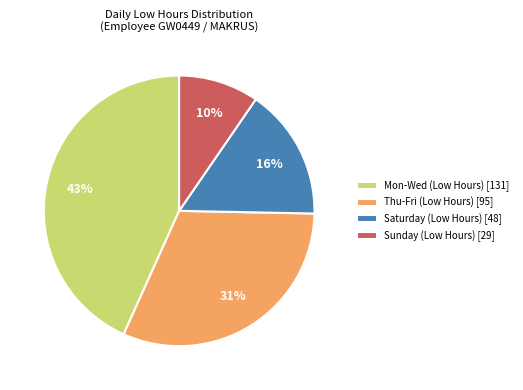

True or false: Sunday (Low Hours) [29] accounts for 15% of the total.

False